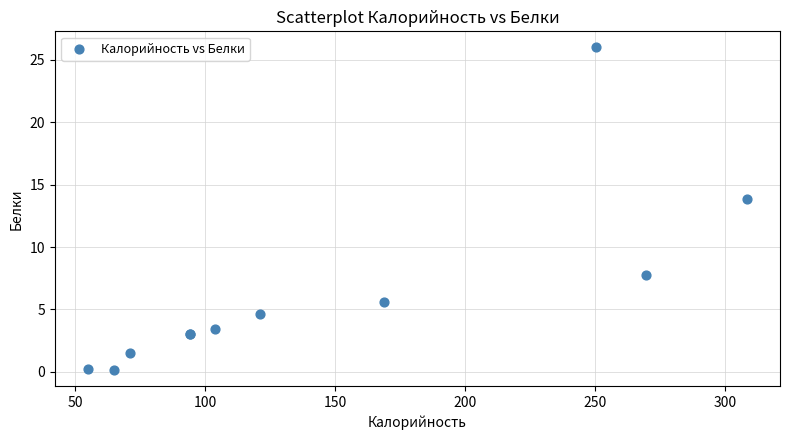

What Y value in the scatter plot is closest to 13?

13.9